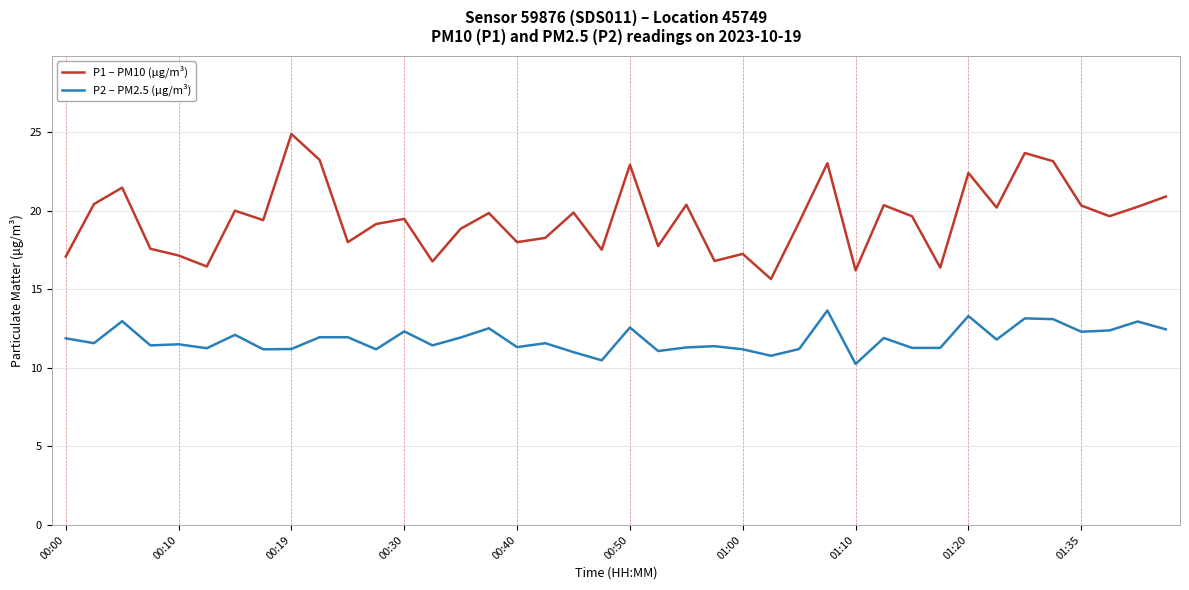

What is the difference between the maximum and minimum values in the P1 – PM10 (µg/m³) series?

9.2